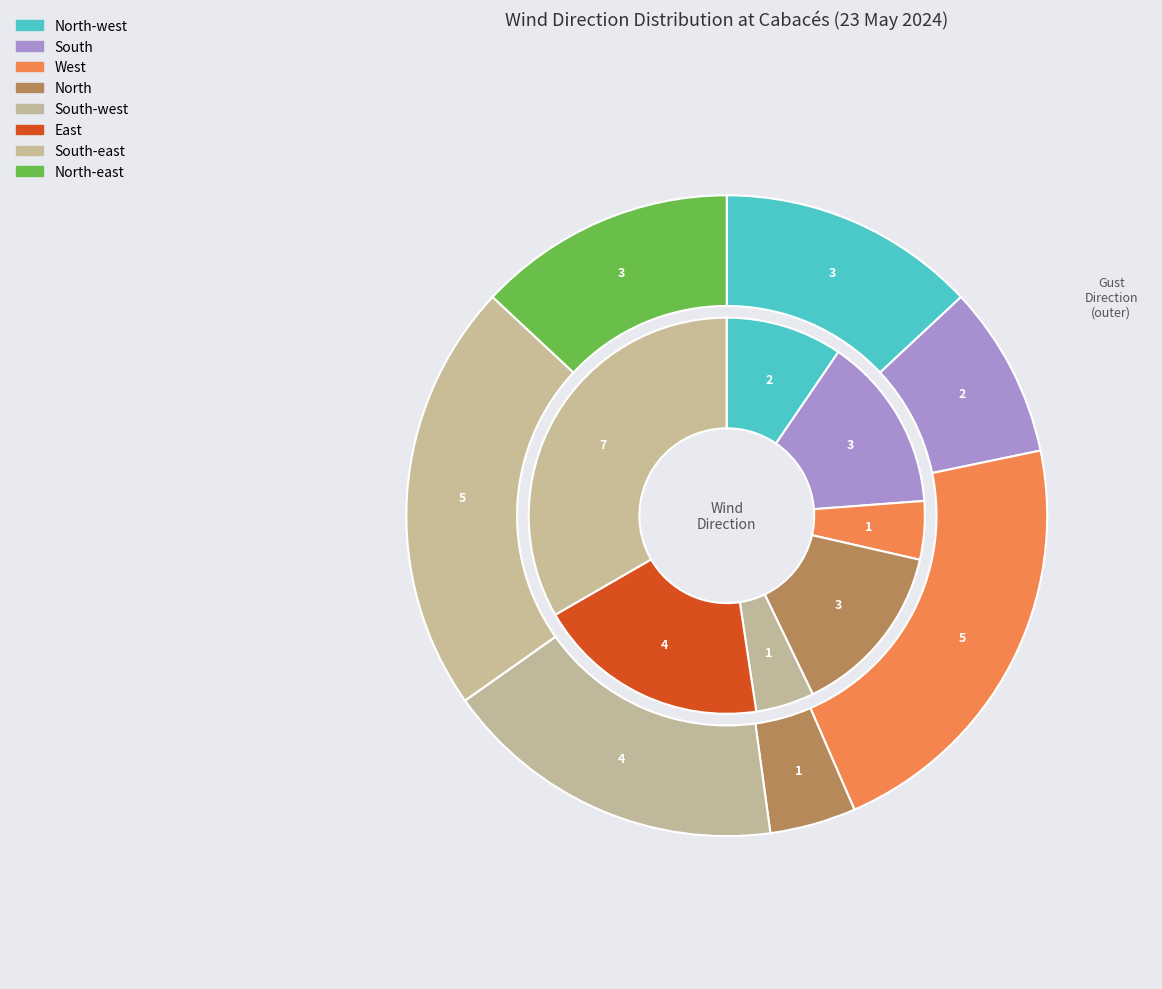

Is it true that North-east is 5% of the pie?

False